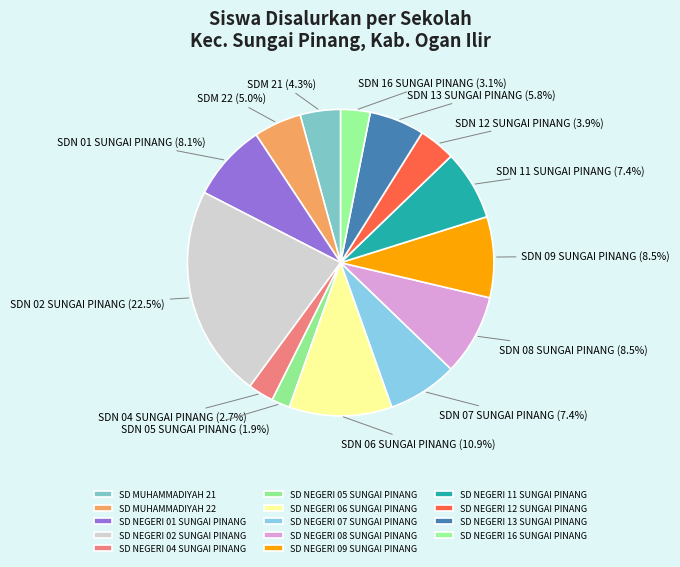

How many slices are in this pie chart?

14